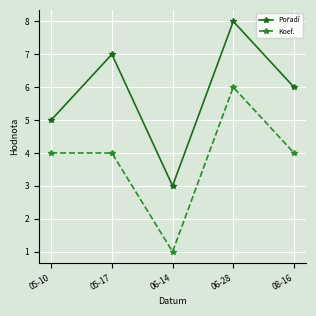

Is it true that Koef. equals 8 at 06-28?

False